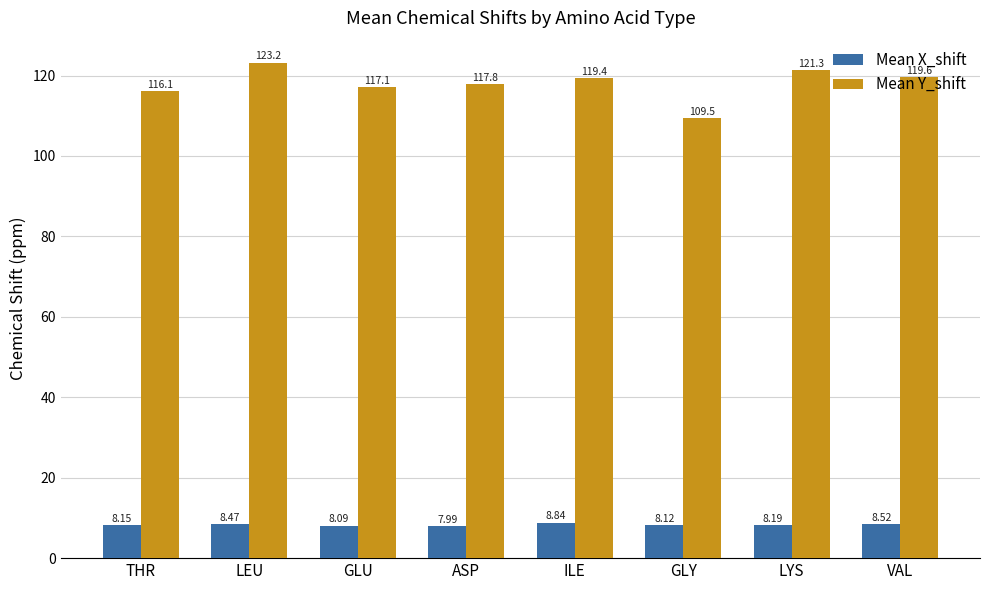

What is the label of the 7th bar from the left?

LYS